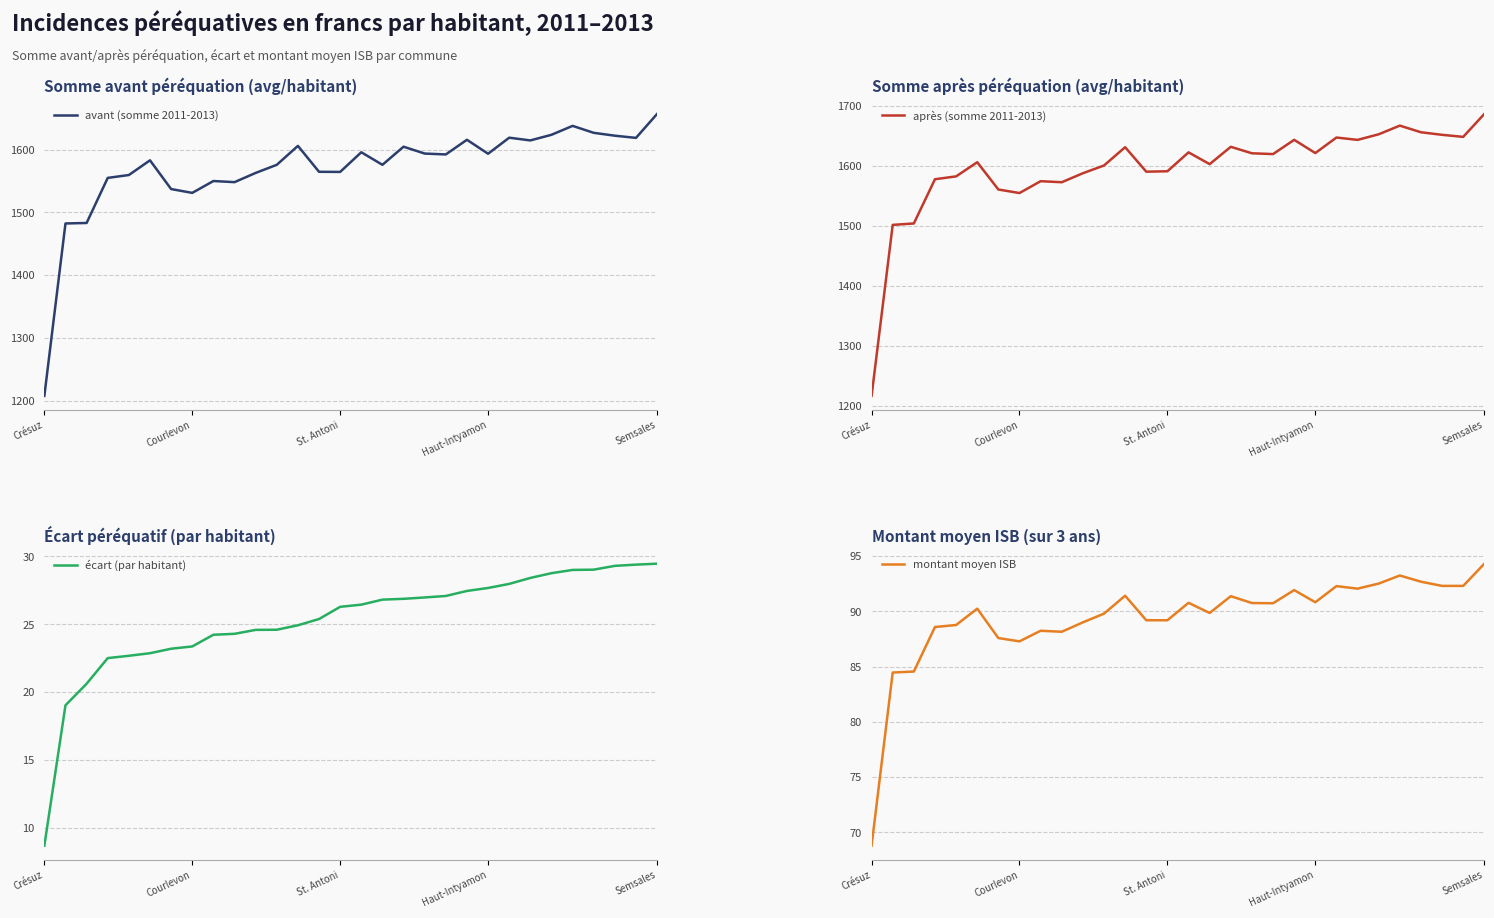

List the series in order of their peak value, highest first.

après (somme 2011-2013), avant (somme 2011-2013), montant moyen ISB, écart (par habitant)